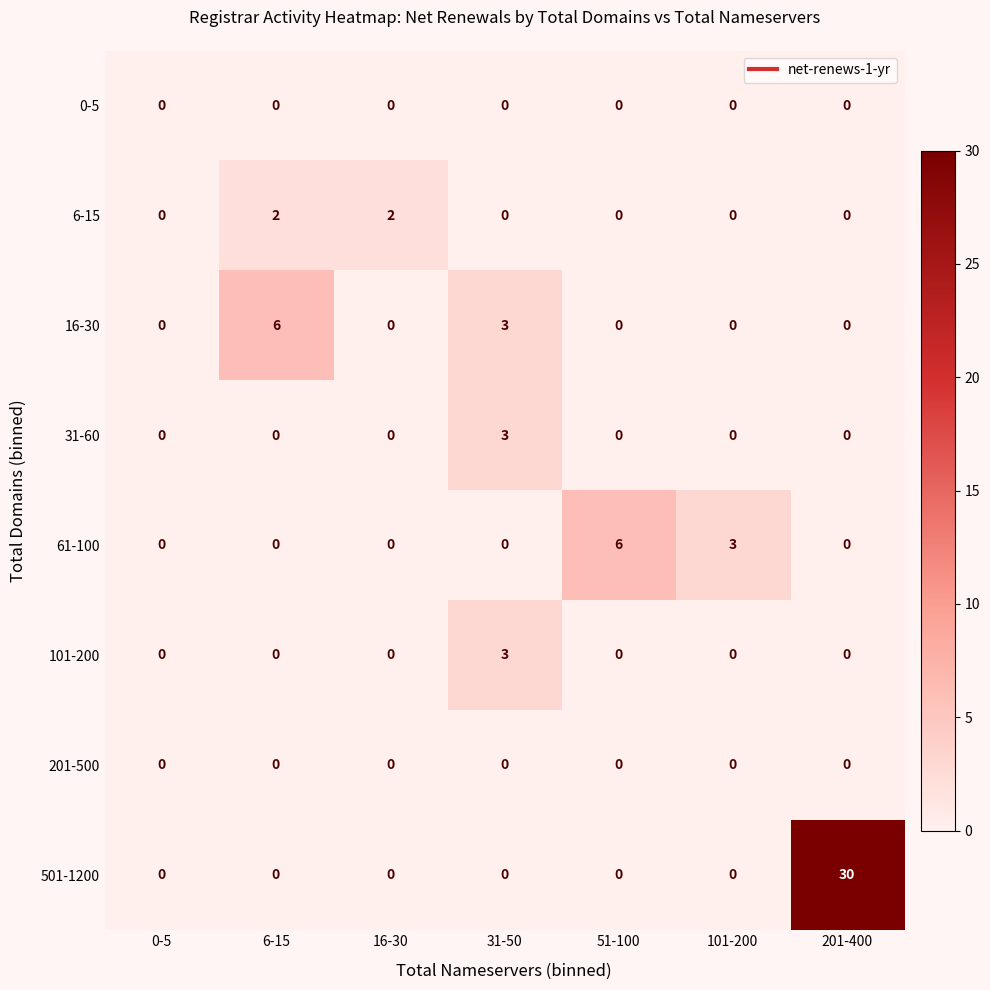

What is the sum of all 501-1200 values?

30